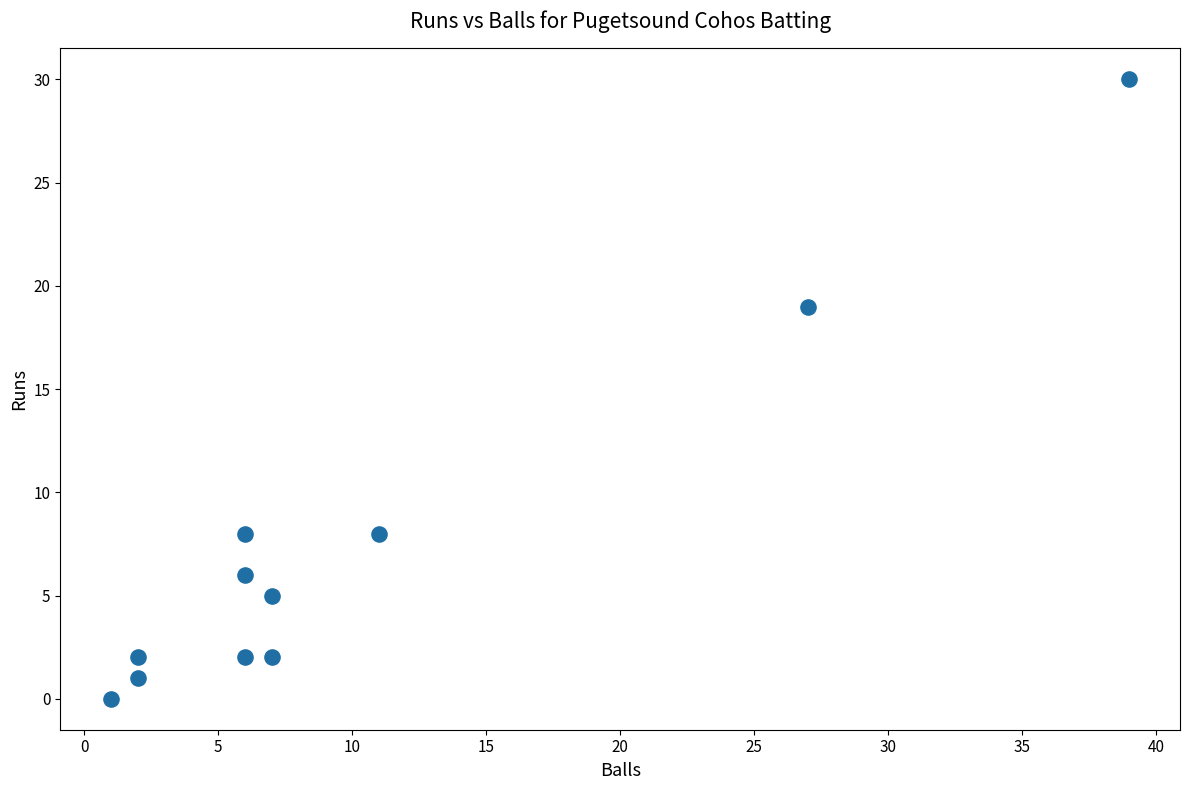

What is the average X value?

10